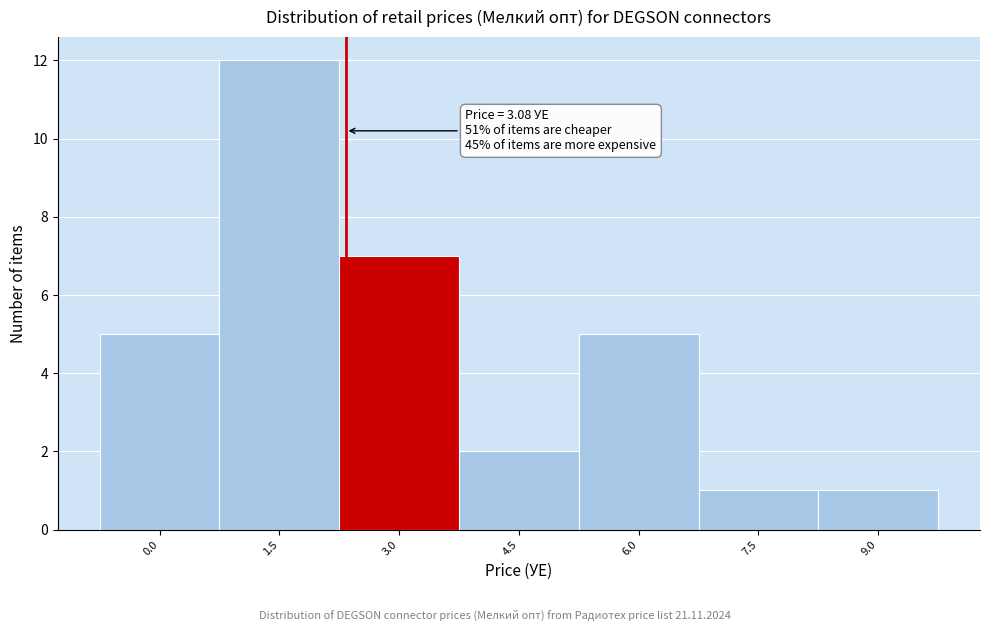

Reading left to right, list all the values displayed in this chart.

0.0=5	1.5=12	3.0=7	4.5=2	6.0=5	7.5=1	9.0=1